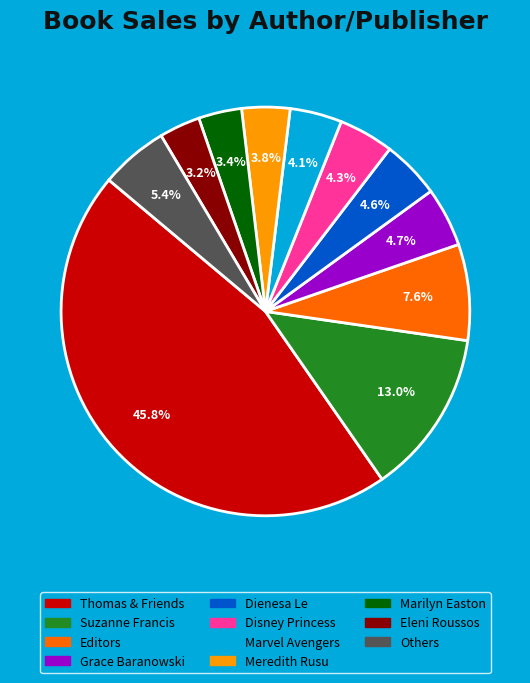

Count the number of slices in the pie.

11